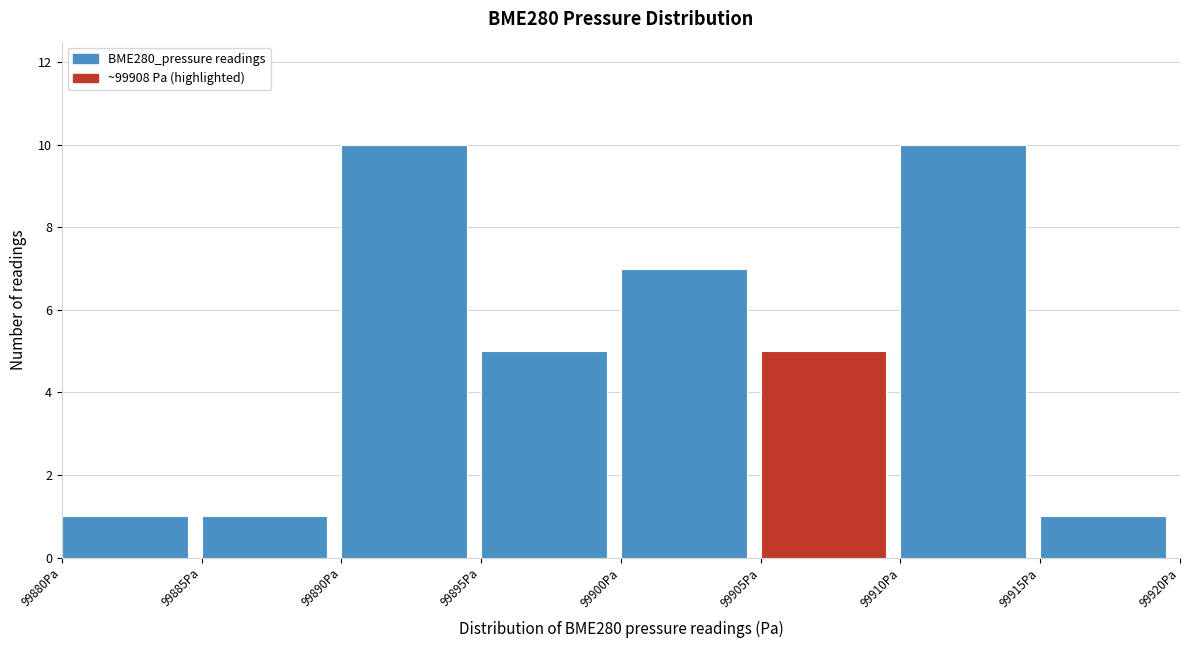

Reading left to right, list every bar in this chart as the range it spans on the x-axis followed by its height. The values are not printed on the chart, so give them approximately, as read against the axis.

99880 to 99885: 1
99885 to 99890: 1
99890 to 99895: 10
99895 to 99900: 5
99900 to 99905: 7
99905 to 99910: 5
99910 to 99915: 10
99915 to 99920: 1